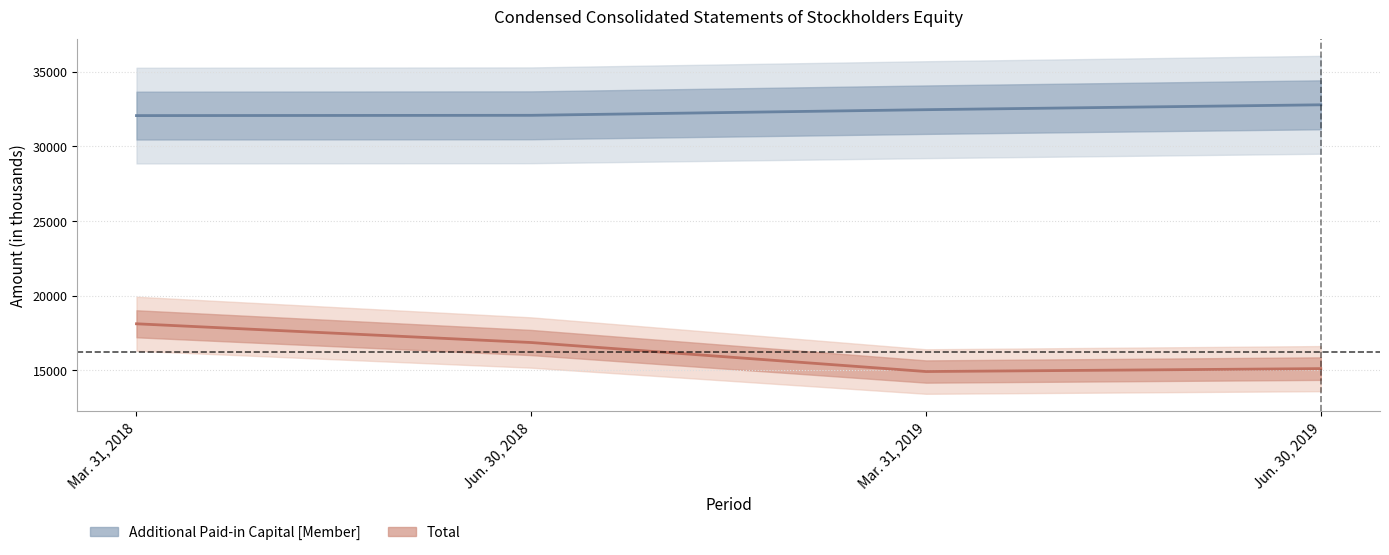

Where does the Total series first go above 16852?

Mar. 31, 2018